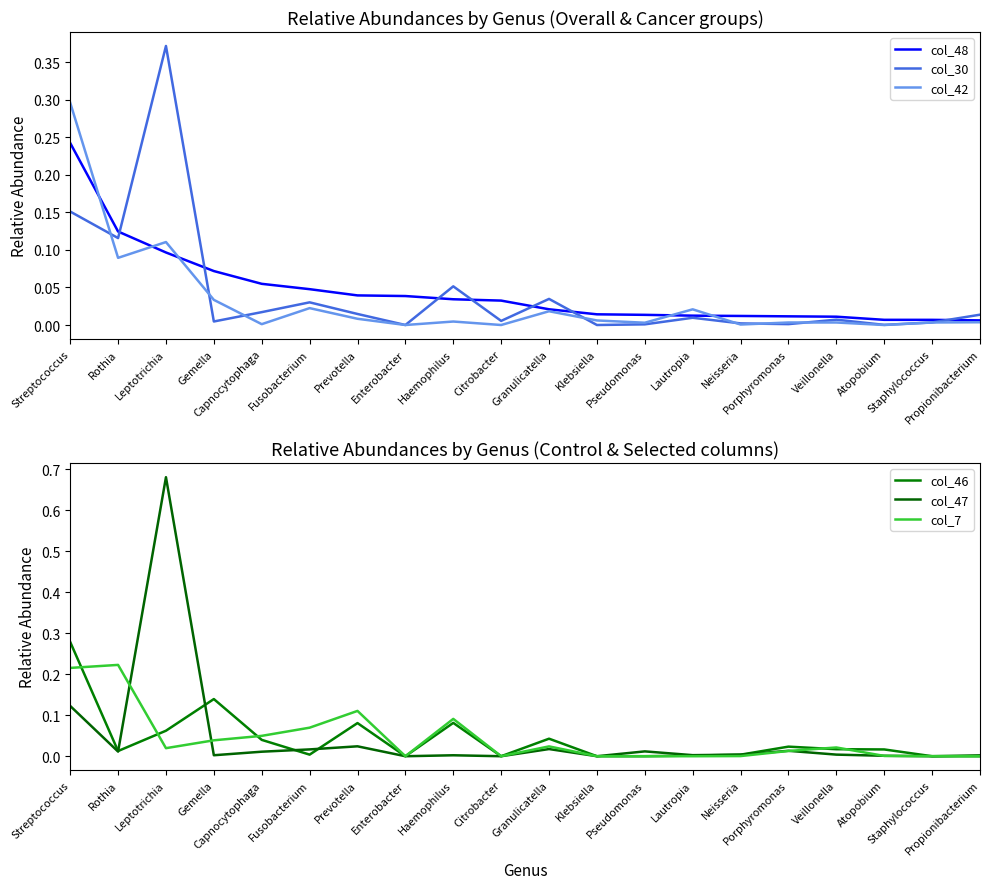

At how many categories does at least one series exceed 0?

20